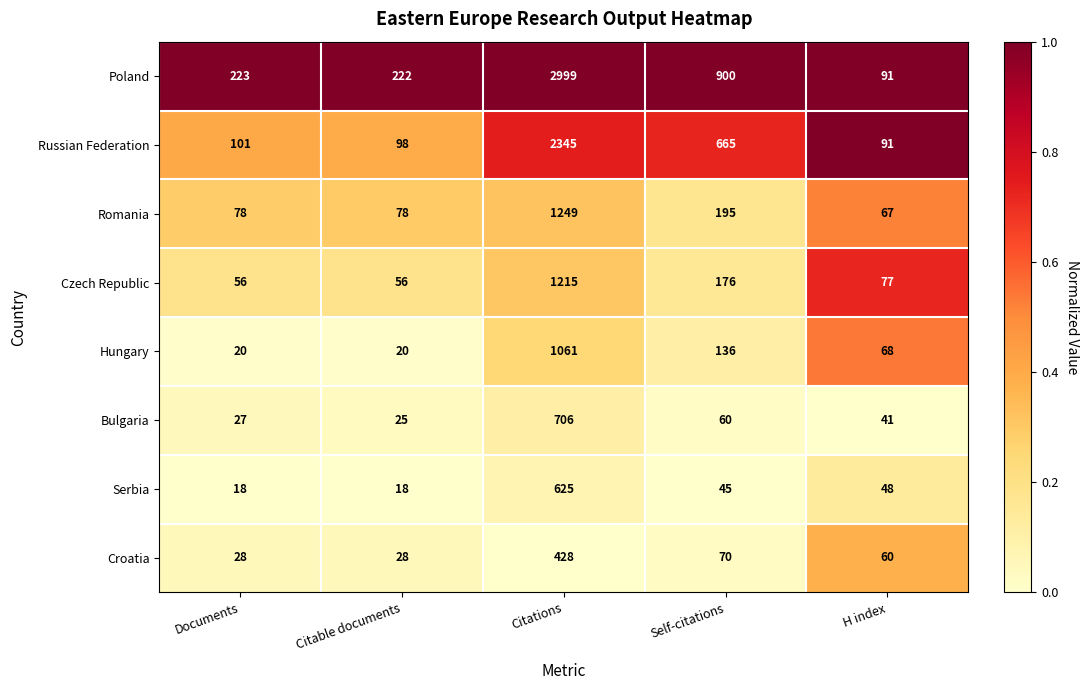

Which series has the largest range (max minus min)?

Poland